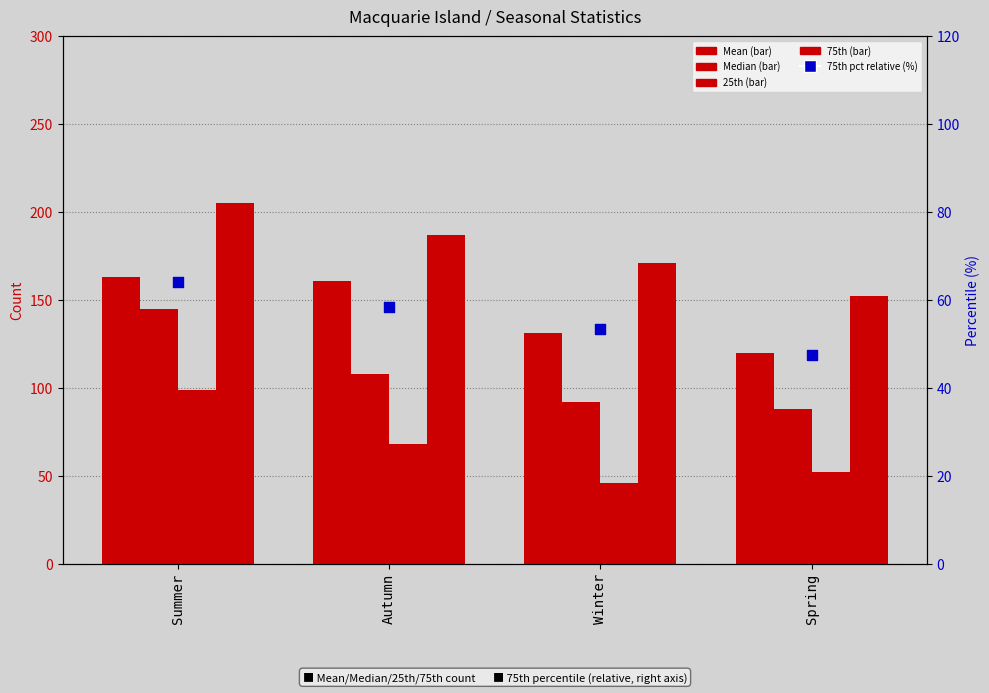

Is the value of 25th at Spring greater than the value of Mean at Winter?

No